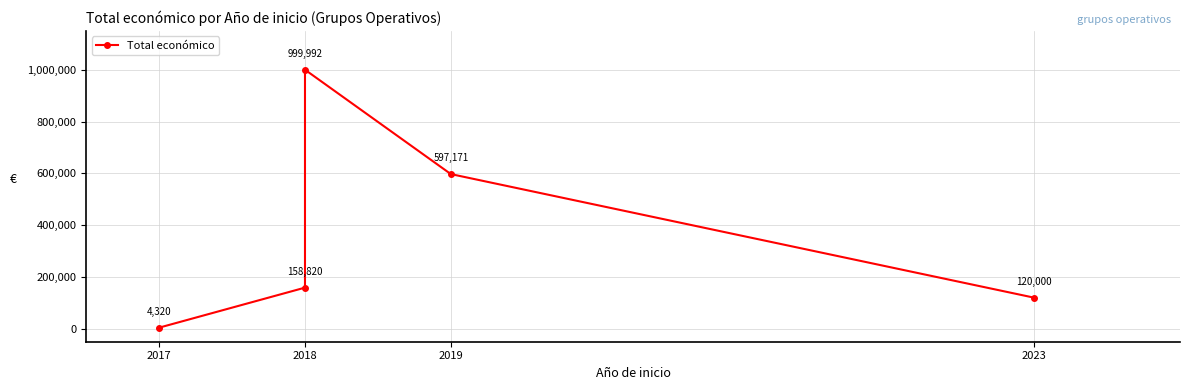

What is the sum of all values?

1880303